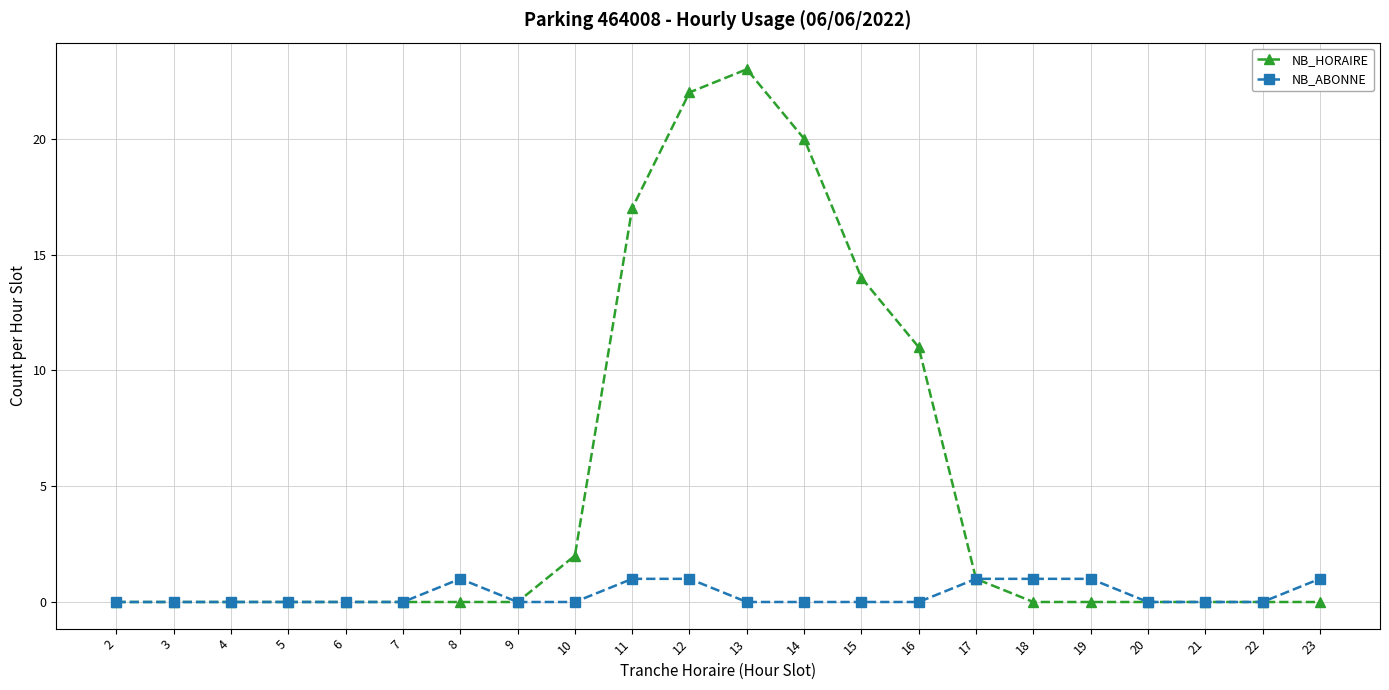

Which series has the widest spread of values?

NB_HORAIRE